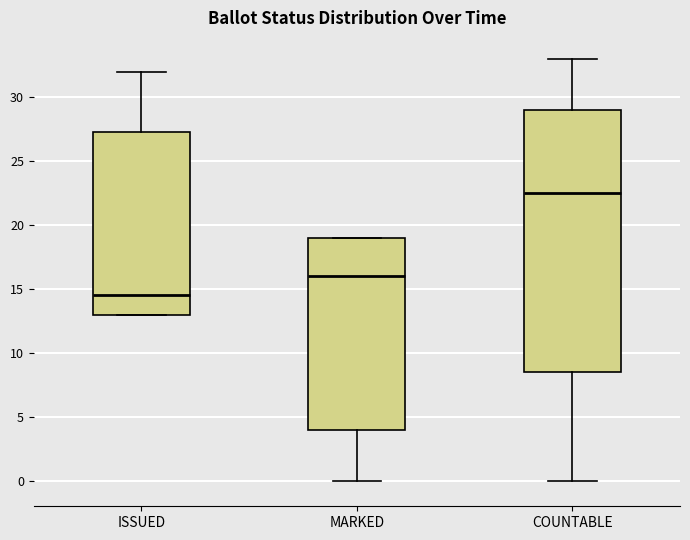

Reading left to right, read every box against the y-axis: the position of its median line, the range the box covers, and the ends of its whiskers. The values are not printed on the chart, so give them approximately, as read against the axis.

ISSUED: median 14.5, box 13.0 to 27.5, whiskers 13.0 to 32.0
MARKED: median 16.0, box 4.0 to 19.0, whiskers 0.0 to 19.0
COUNTABLE: median 22.5, box 8.5 to 29.0, whiskers 0.0 to 33.0